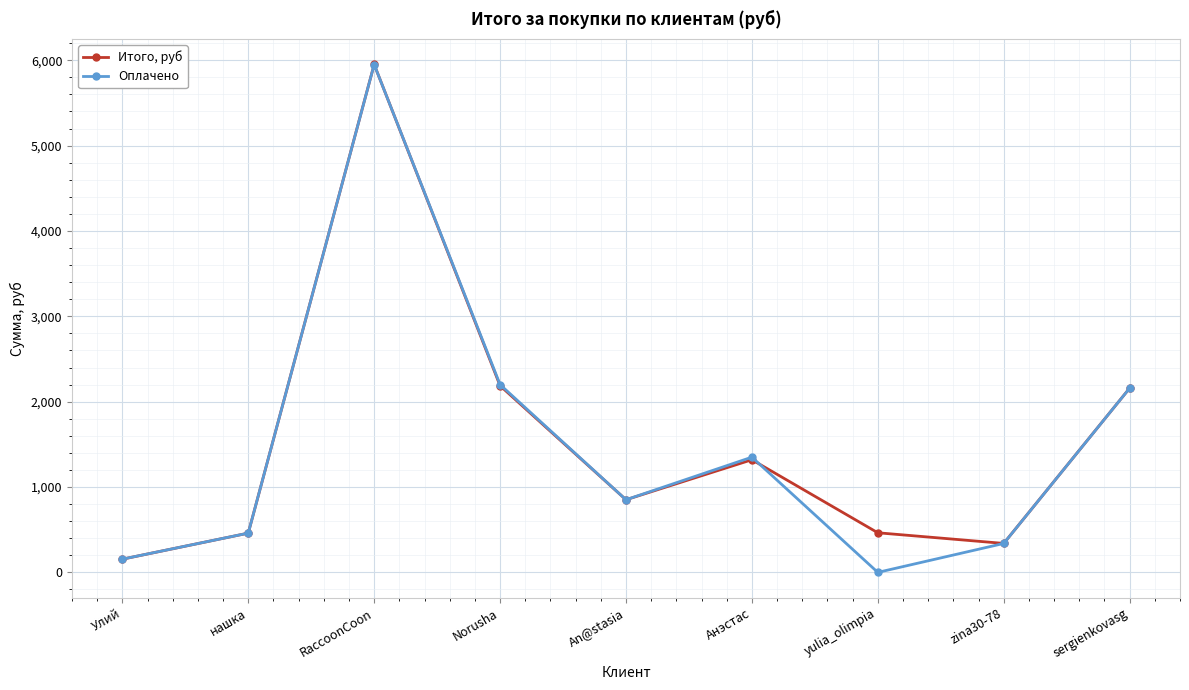

What is the maximum value shown in the chart?

5951.2